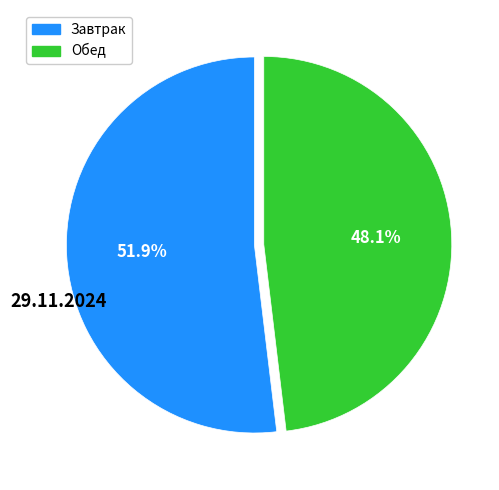

Is there any slice that represents more than half of the pie?

Yes